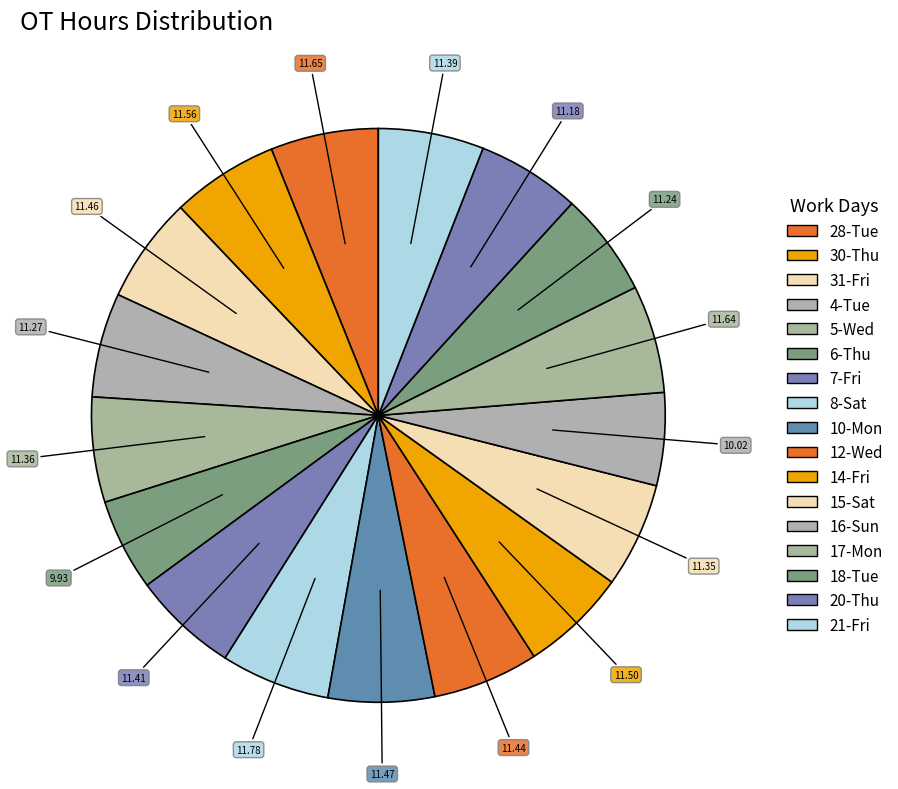

Is there a majority slice in this chart?

No